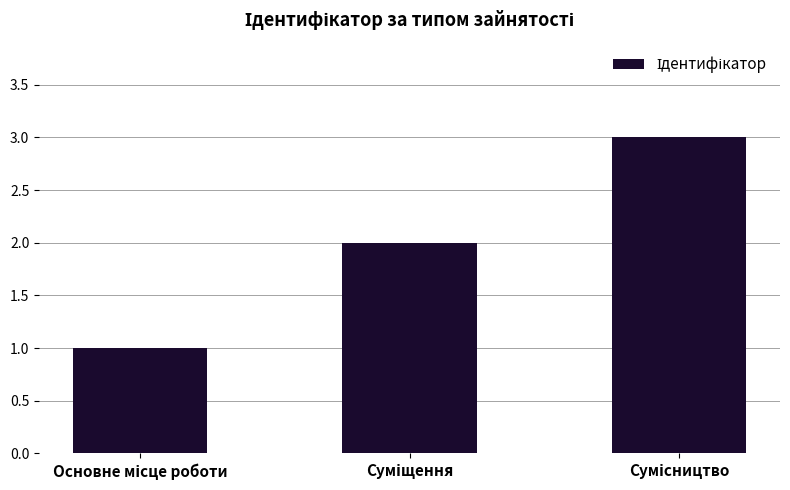

What is the maximum value shown in the chart?

3